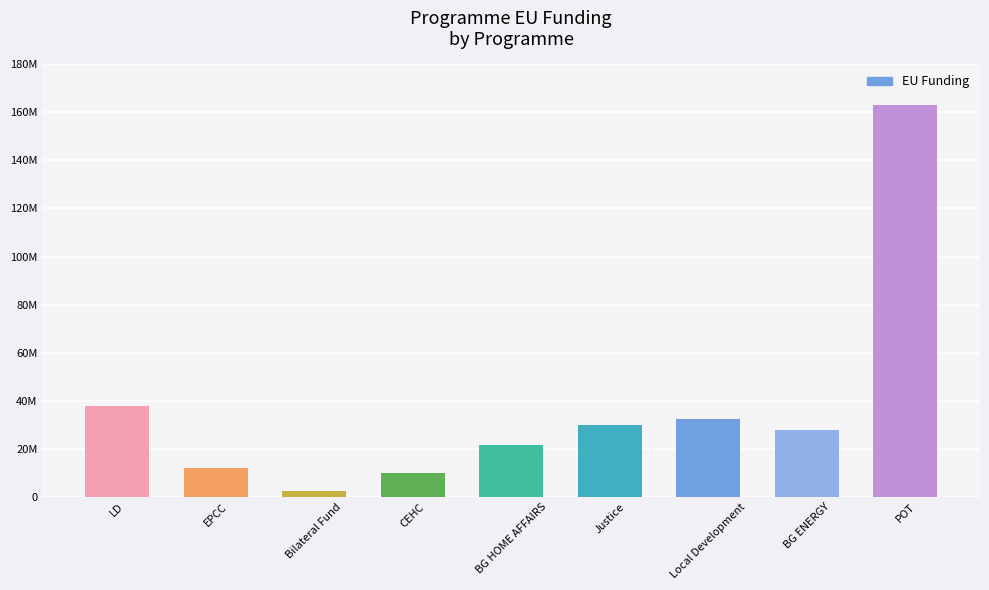

What is the label of the 2nd bar from the right?

BG ENERGY